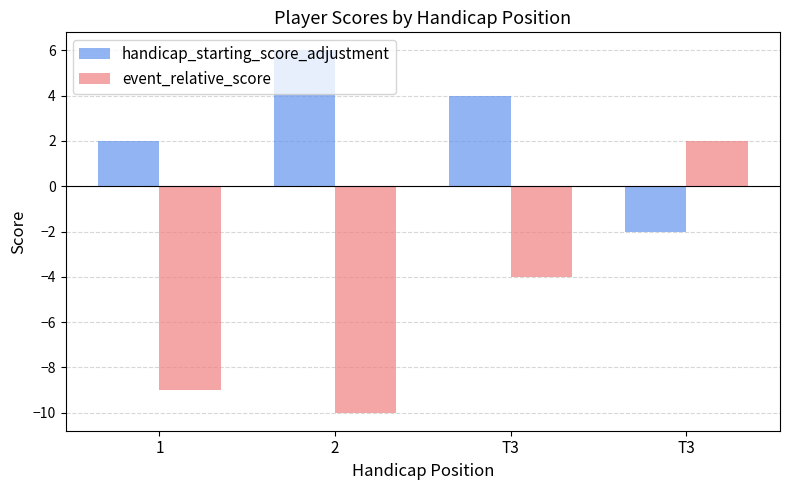

Count the number of data series in this chart.

2